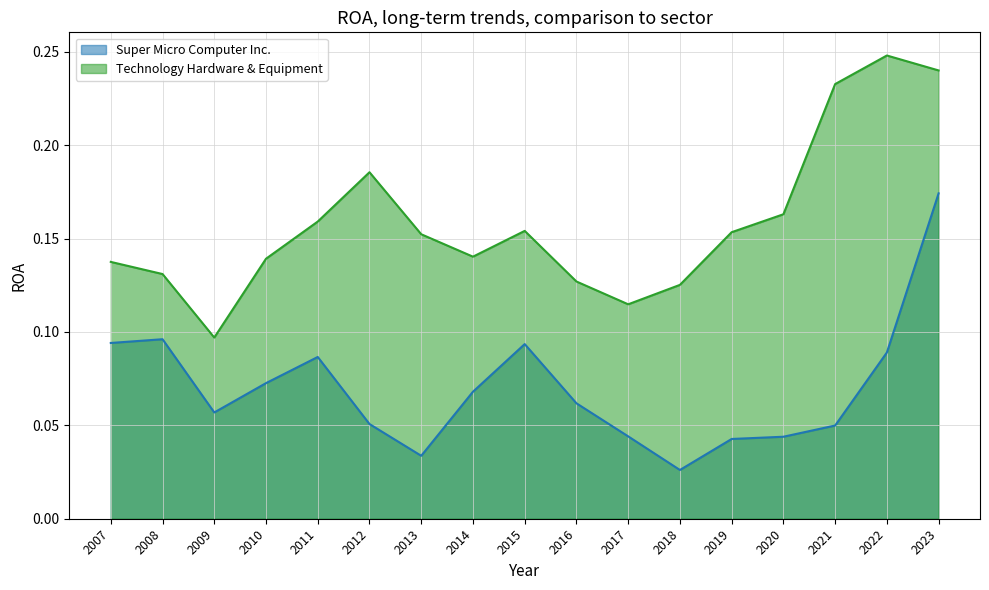

At which category does Technology Hardware & Equipment reach its first local peak?

2012